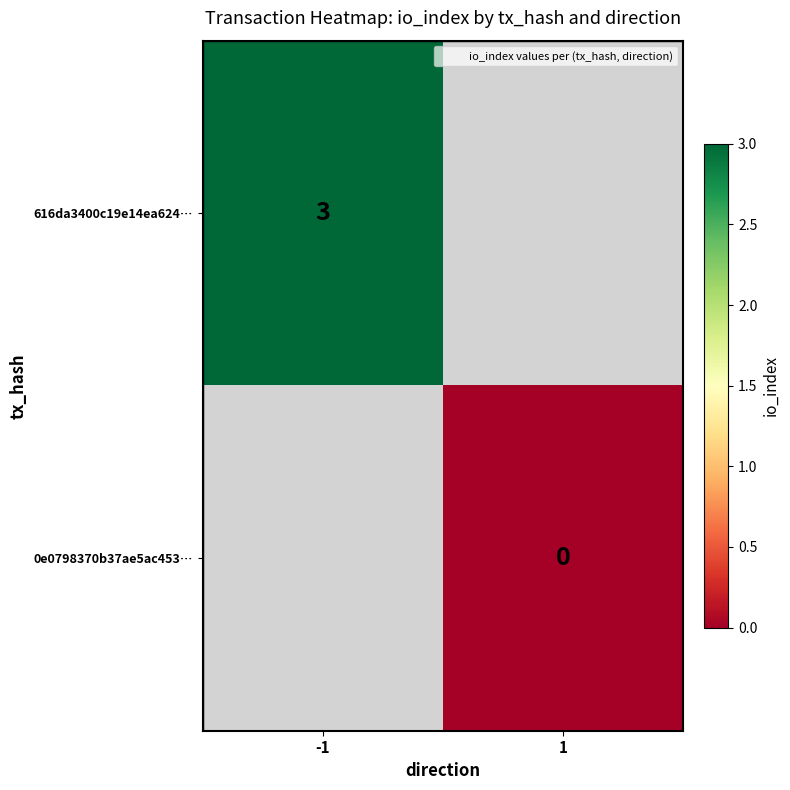

At which label does 616da3400c19e14ea624… reach its minimum?

-1